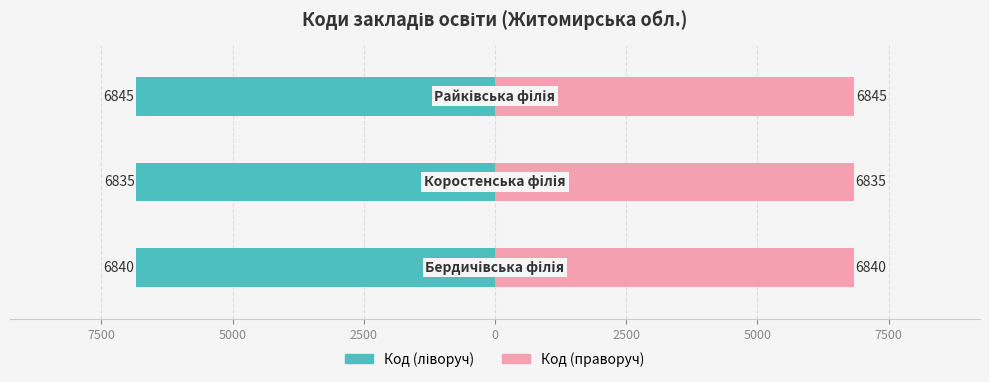

How many groups of bars are there?

3